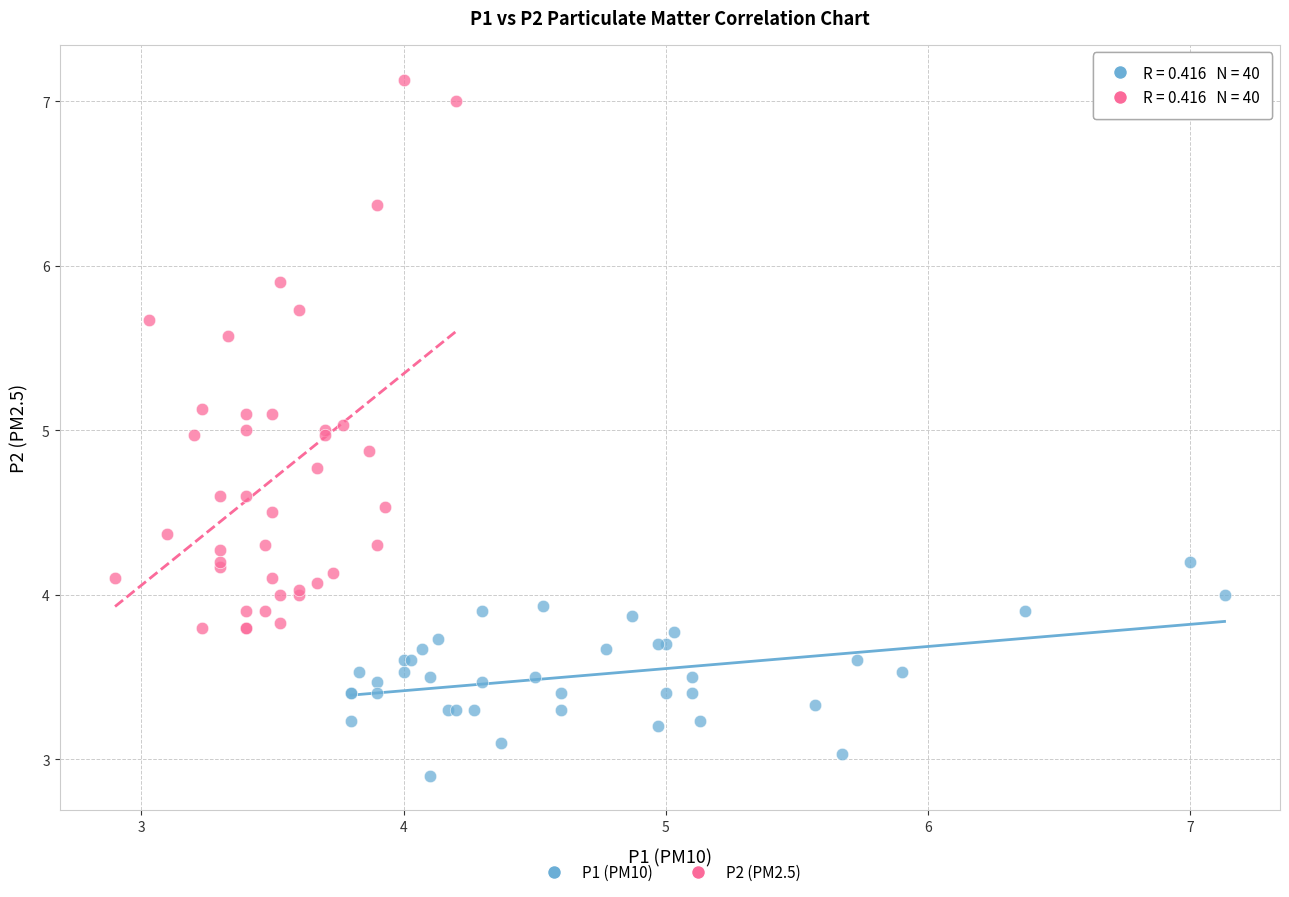

Which series has the widest spread of Y values?

P2 (PM2.5)